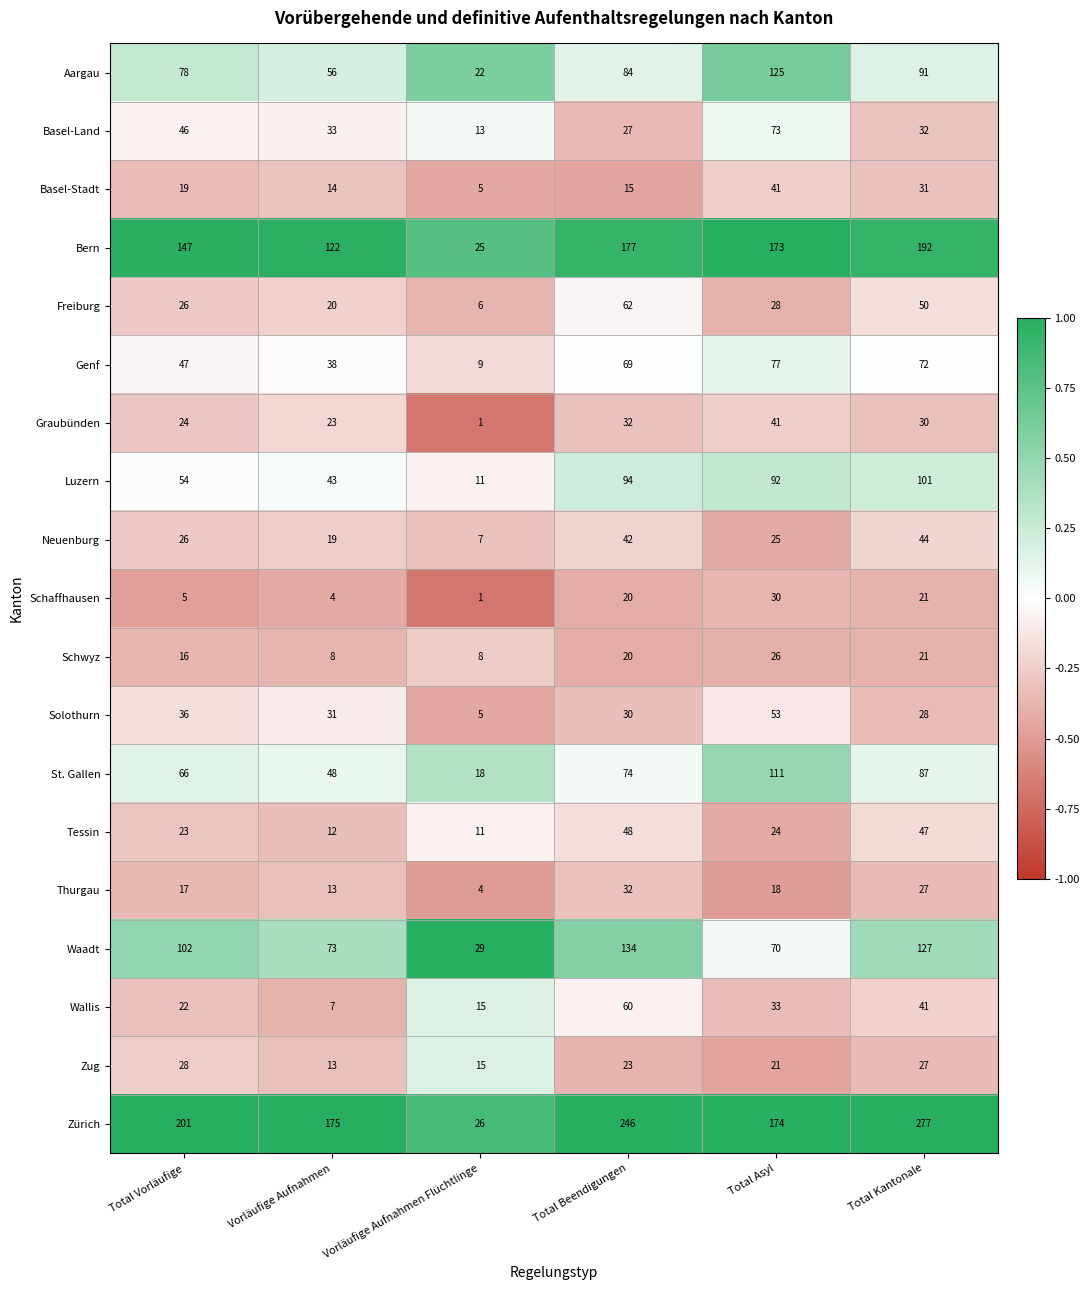

What is the difference between the highest and lowest values at Total Kantonale?

256